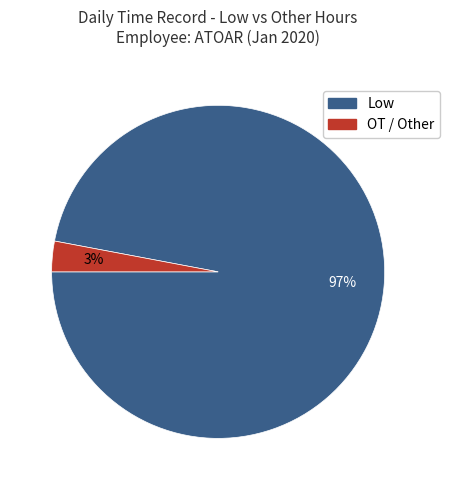

To the nearest percent, what is the average slice percentage?

50%